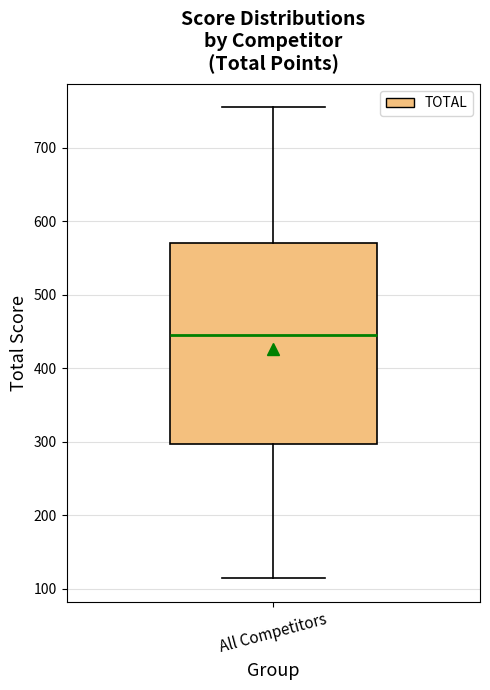

Read this box plot against the y-axis: the position of the median line, the range covered by the box, and the ends of both whiskers. The values are not printed on the chart, so give them approximately, as read against the axis.

median 450, box 300 to 570, whiskers 110 to 750